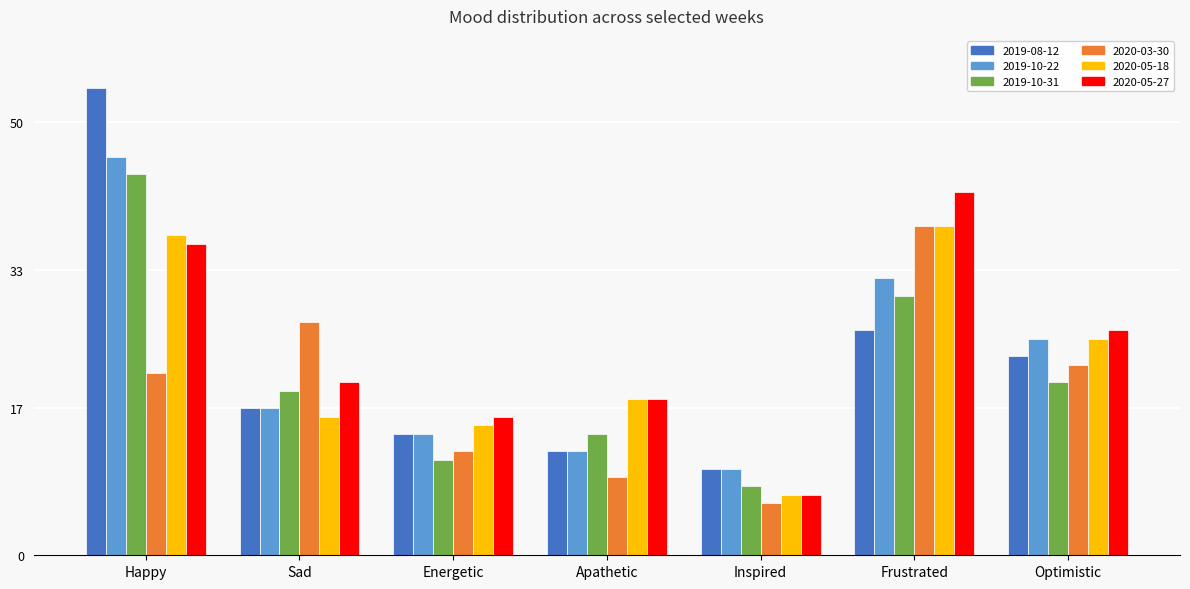

Are the bars horizontal?

No